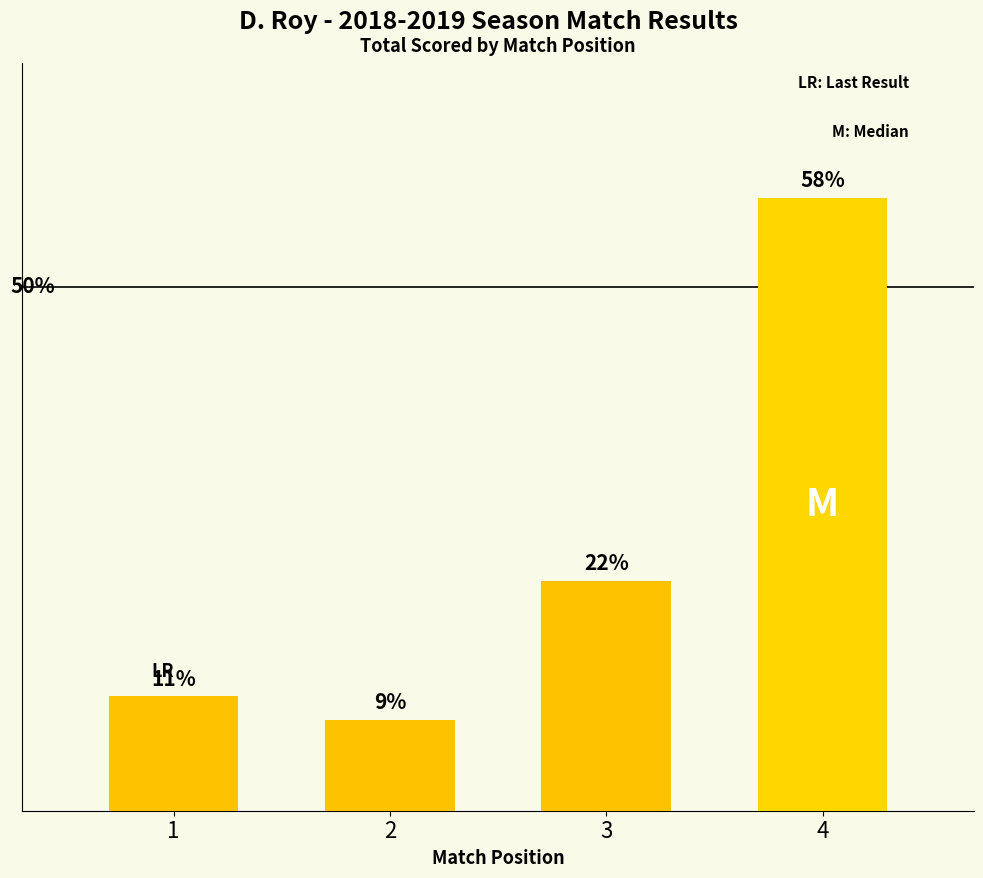

Rank the categories by value from lowest to highest.

2, 1, 3, 4